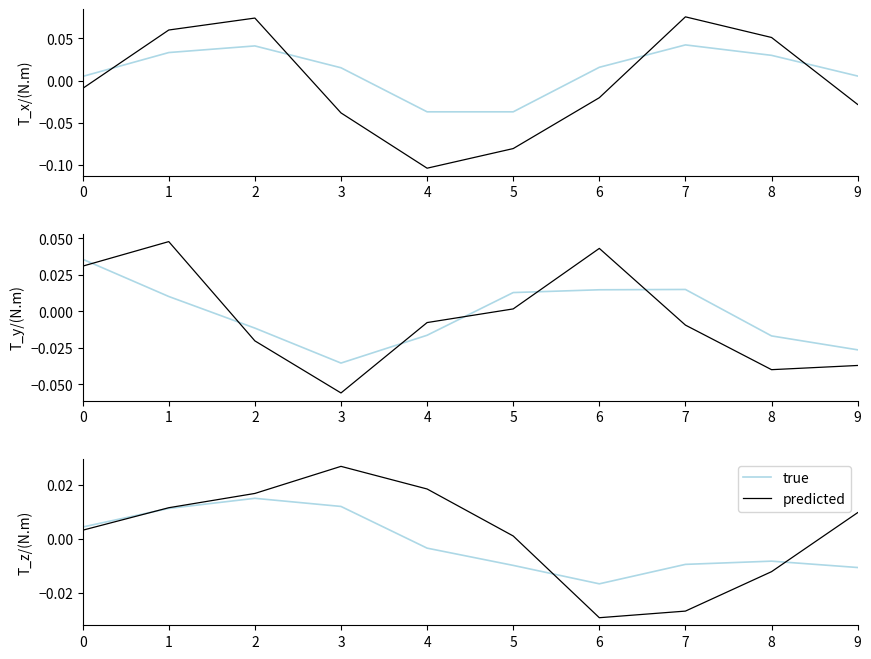

True or false: predicted has a value of -0.0 at 7.

True